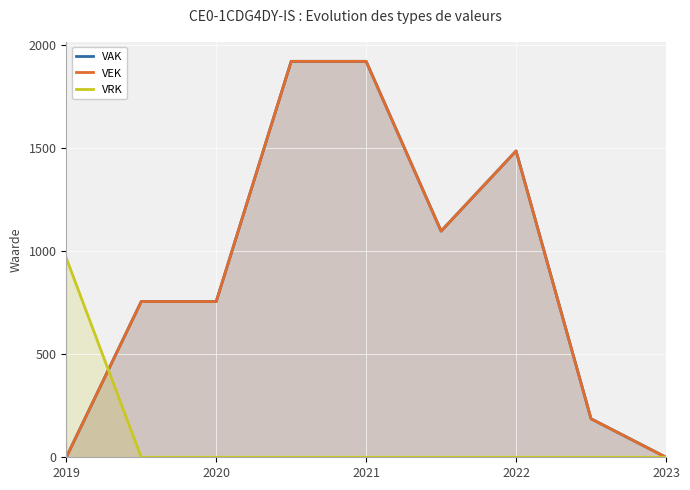

What is the difference between the maximum and minimum values in the VRK series?

967